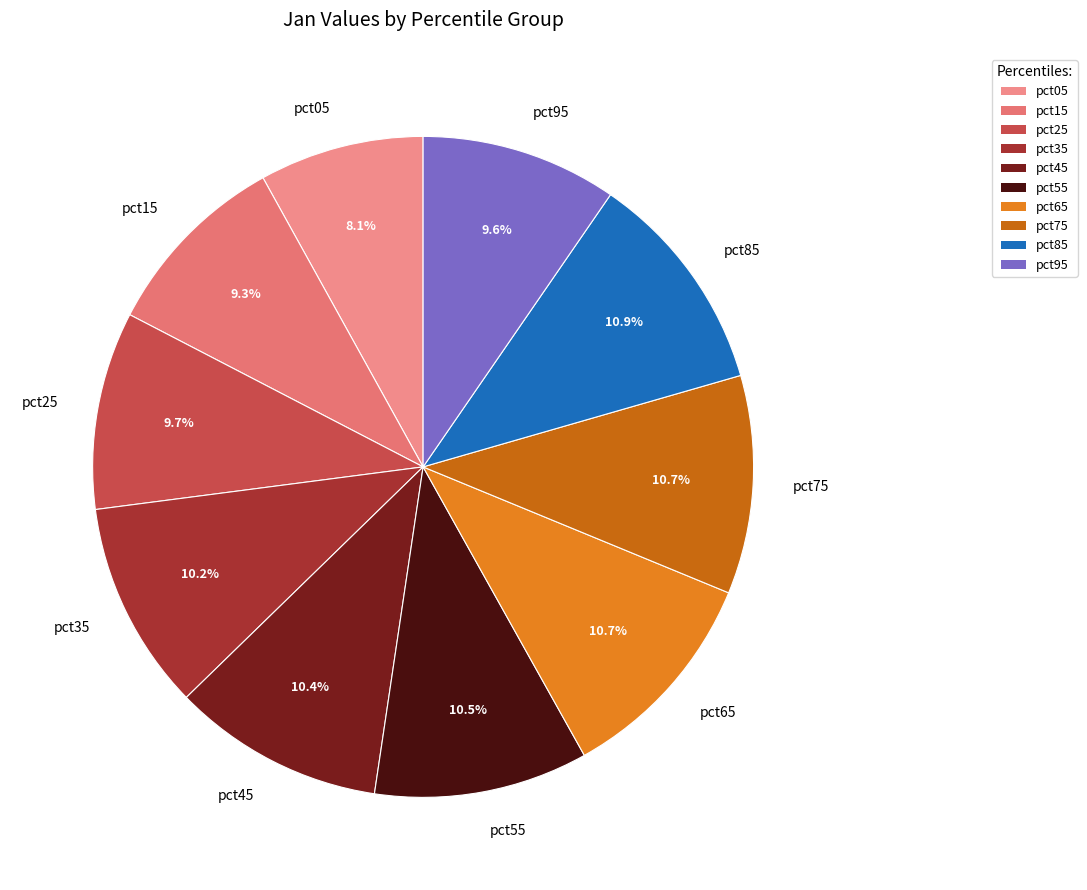

The pct65 slice represents 4% of the pie. True or false?

False